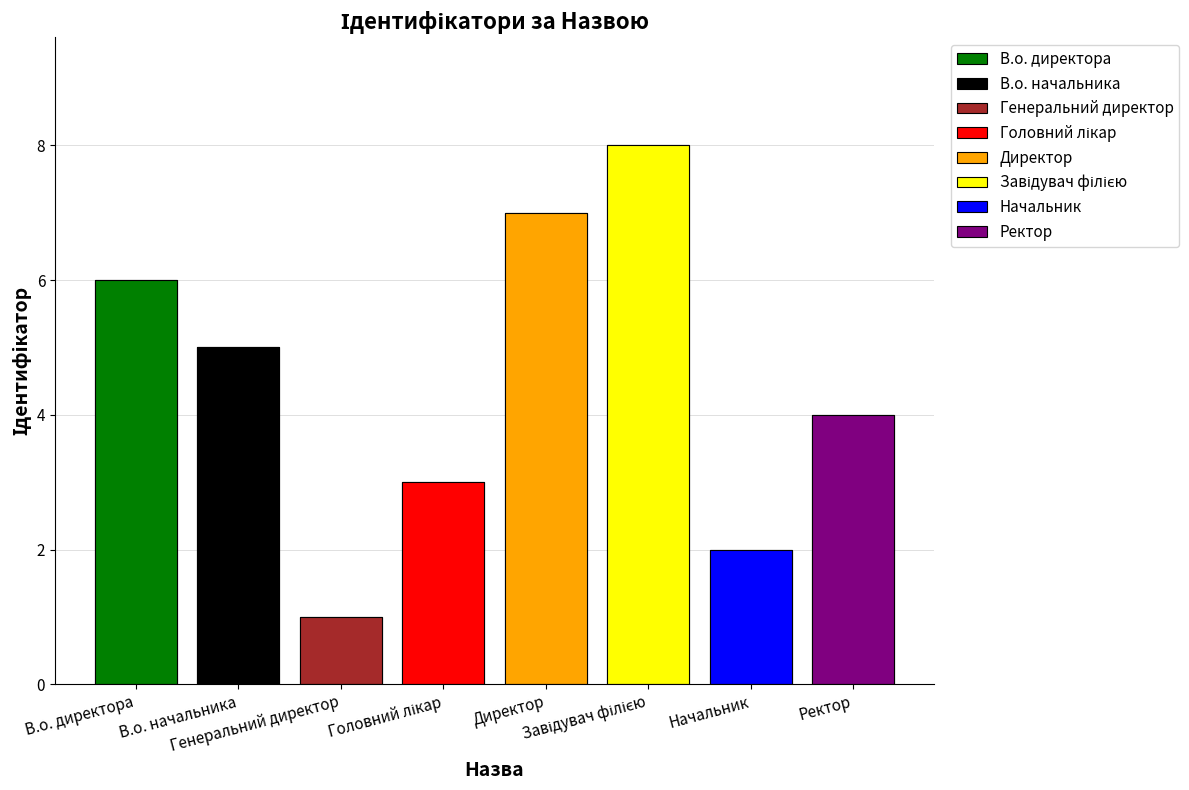

What is the value of the 2nd bar from the left?

5